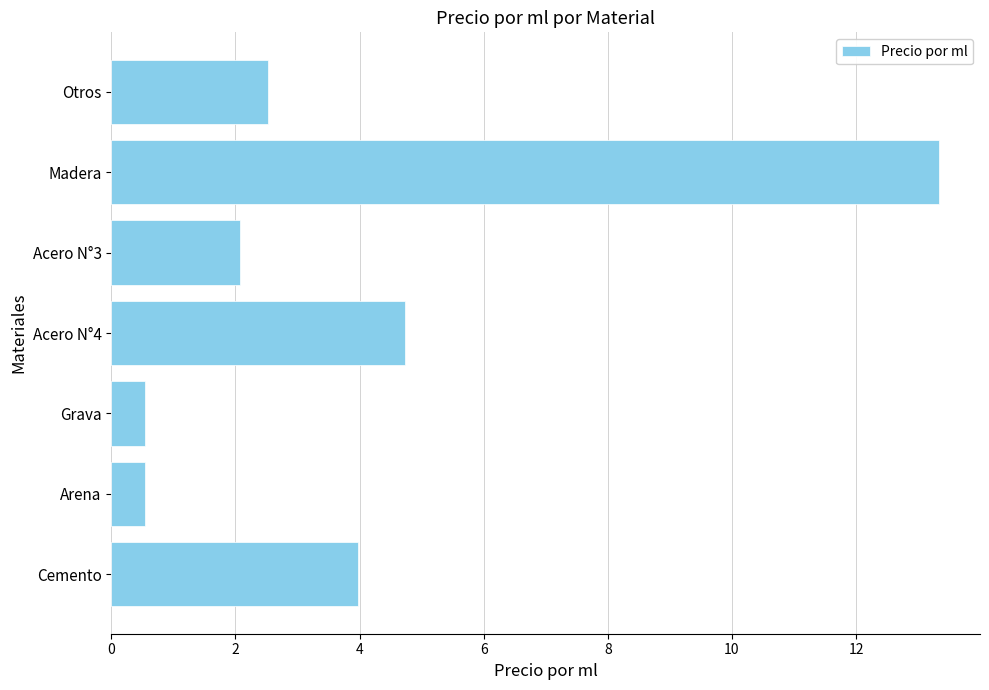

What is the difference between the maximum and minimum values?

12.8